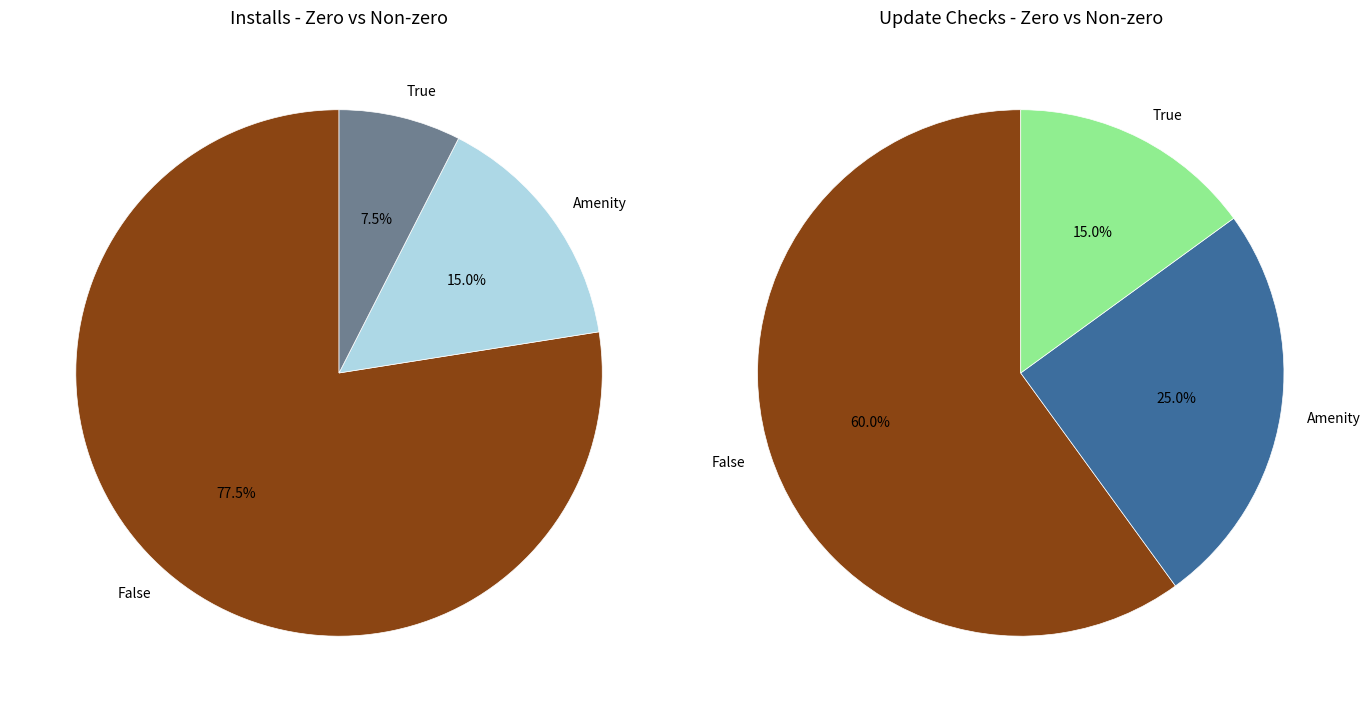

How much of the chart is everything except 36?

100.0%